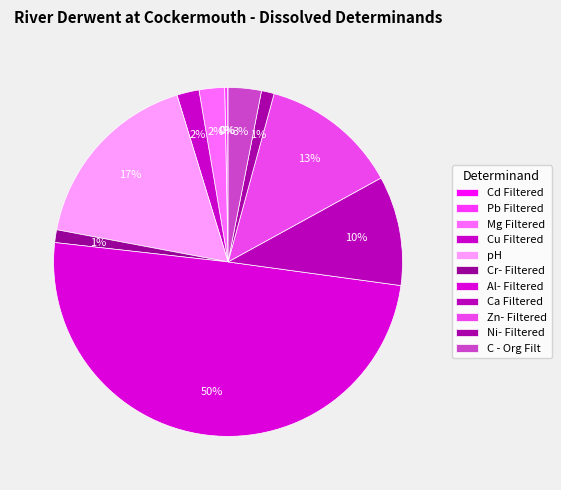

Which has a higher value, Pb Filtered or Cr- Filtered?

Cr- Filtered